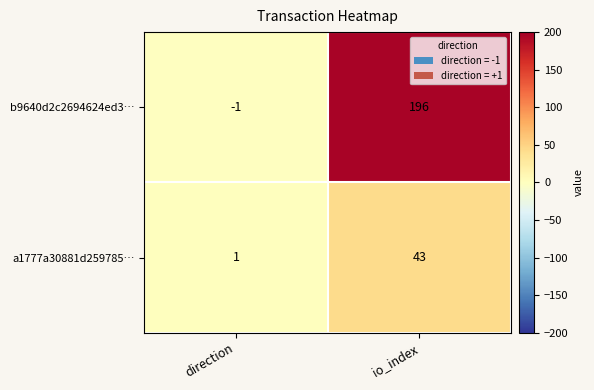

How many distinct data groups are displayed?

2